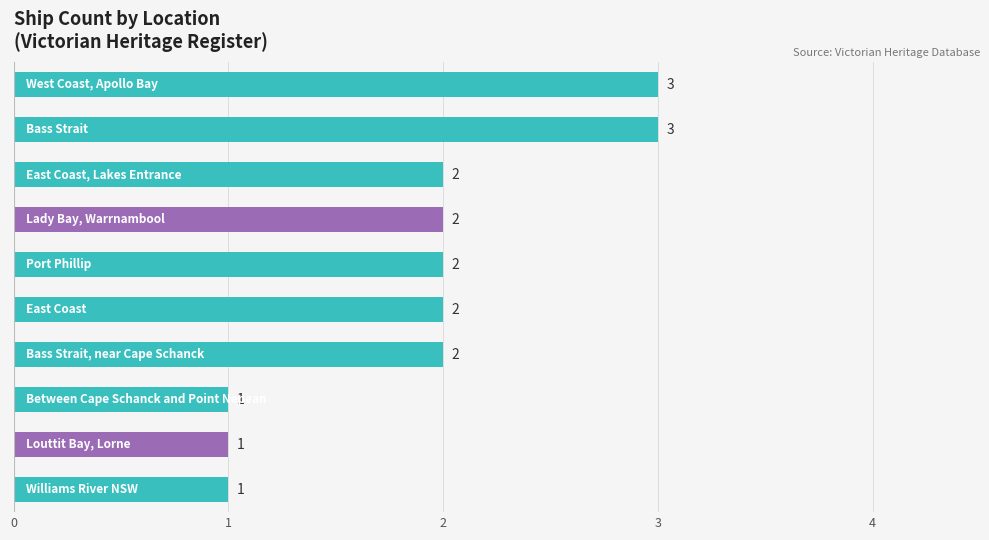

How many values are between 1 and 2?

8